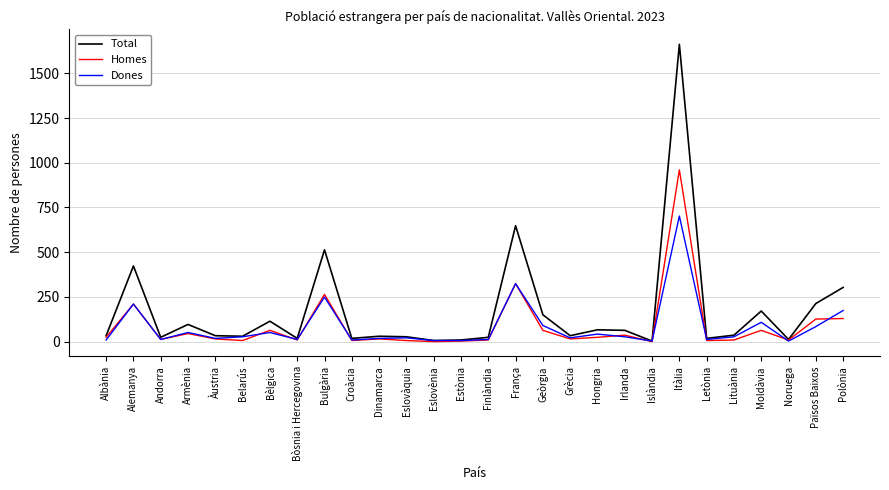

What is the average value of the Homes series?

88